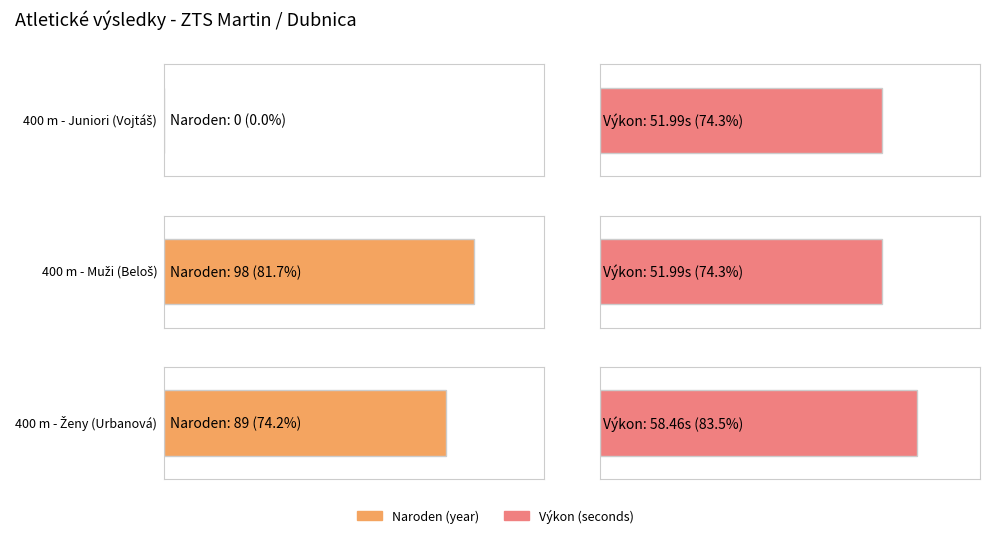

Is it true that Výkon equals 105.0 at 400 m - Ženy (Urbanová)?

False